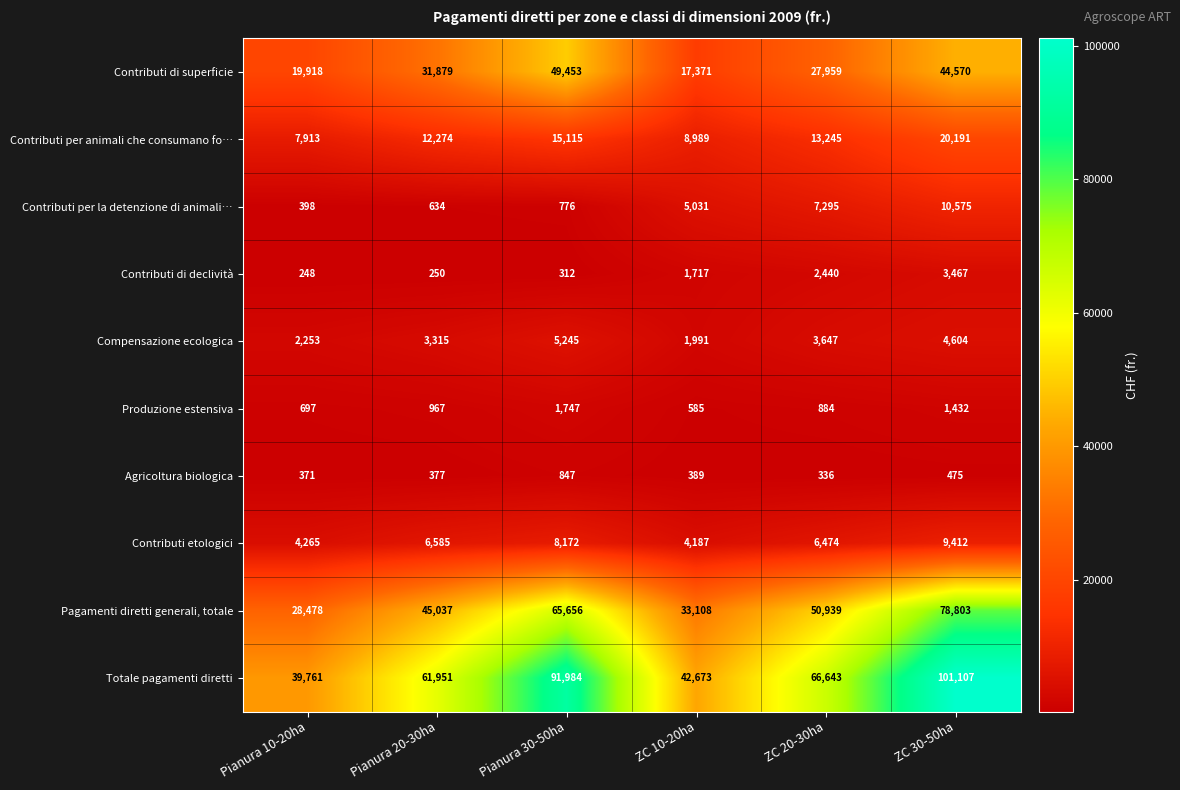

At which category is the sum across all series the highest?

ZC 30-50ha